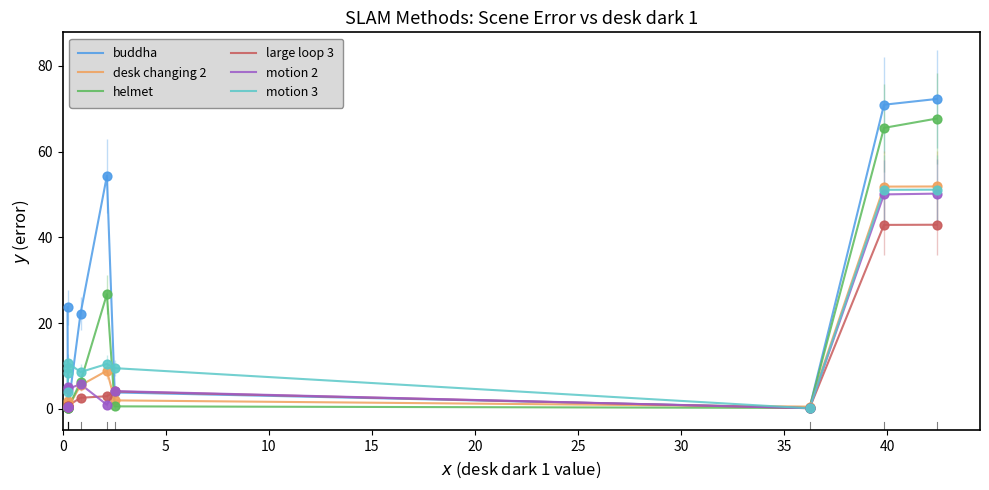

Is the value of motion 3 at 5 greater than the value of buddha at 45?

No